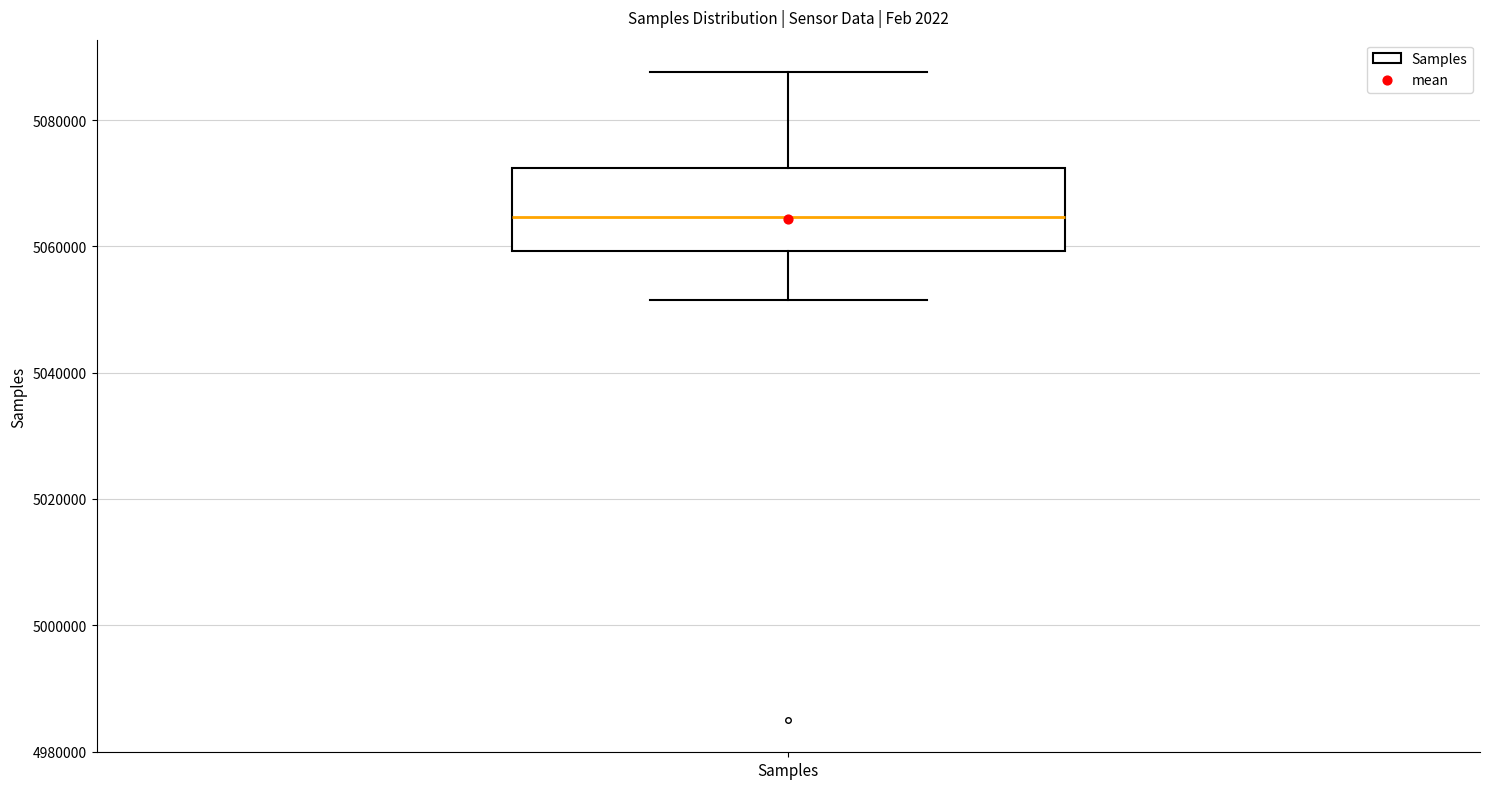

Transcribe this box plot: give where the median line is, the range the box spans, and where the two whiskers end, as read against the y-axis. The values are not printed on the chart, so give them approximately, as read against the axis.

median 5064000, box 5060000 to 5072000, whiskers 5052000 to 5088000